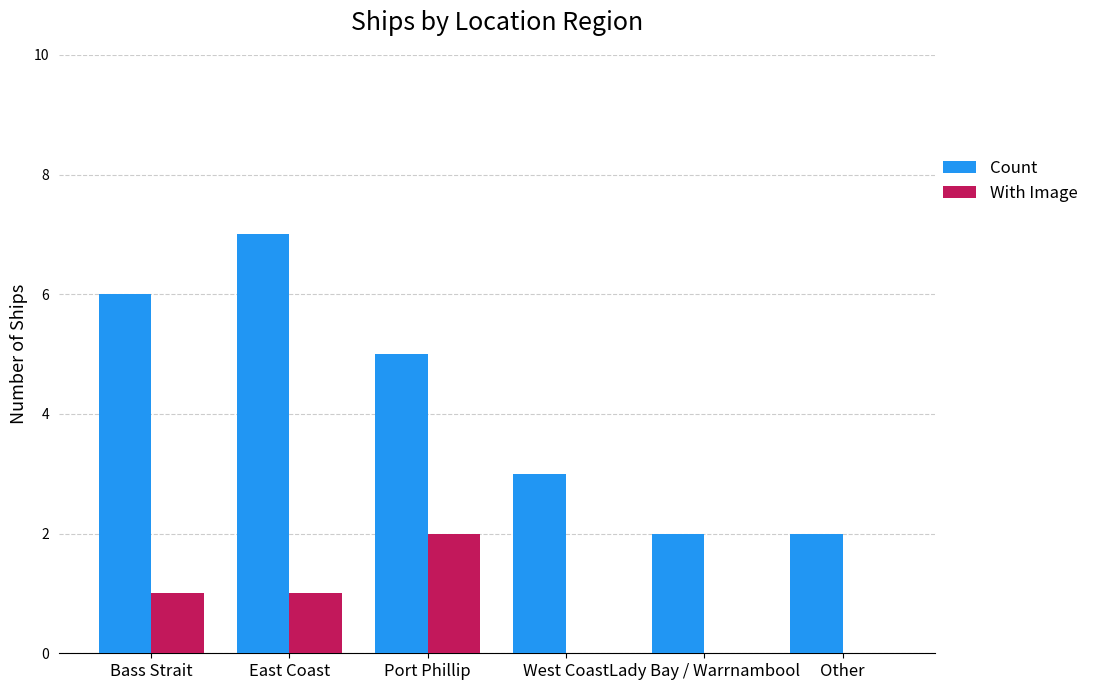

Which series has the largest total across all categories?

Count